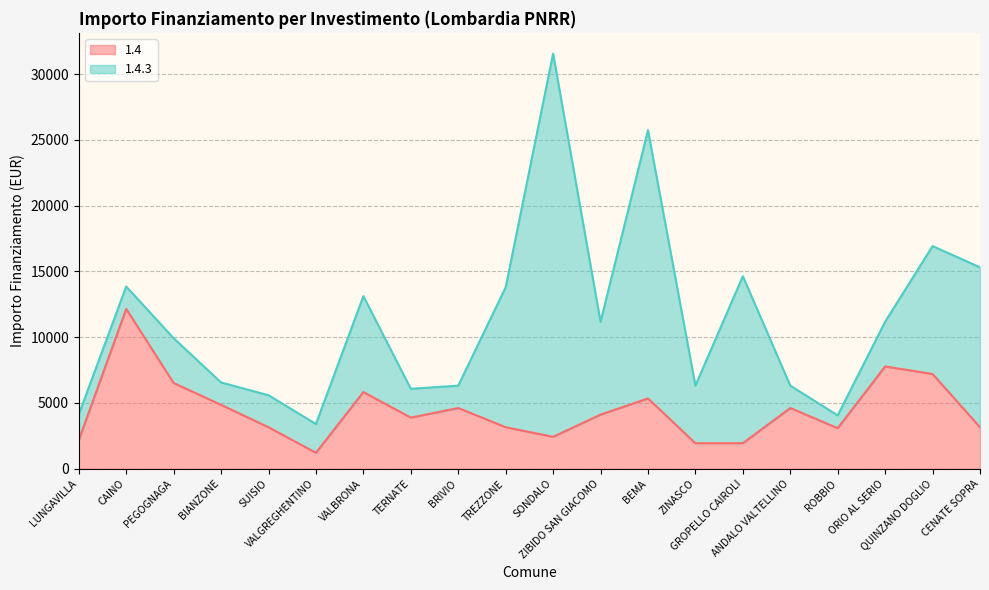

What is the difference between the values at ZINASCO and ANDALO VALTELLINO?

2673